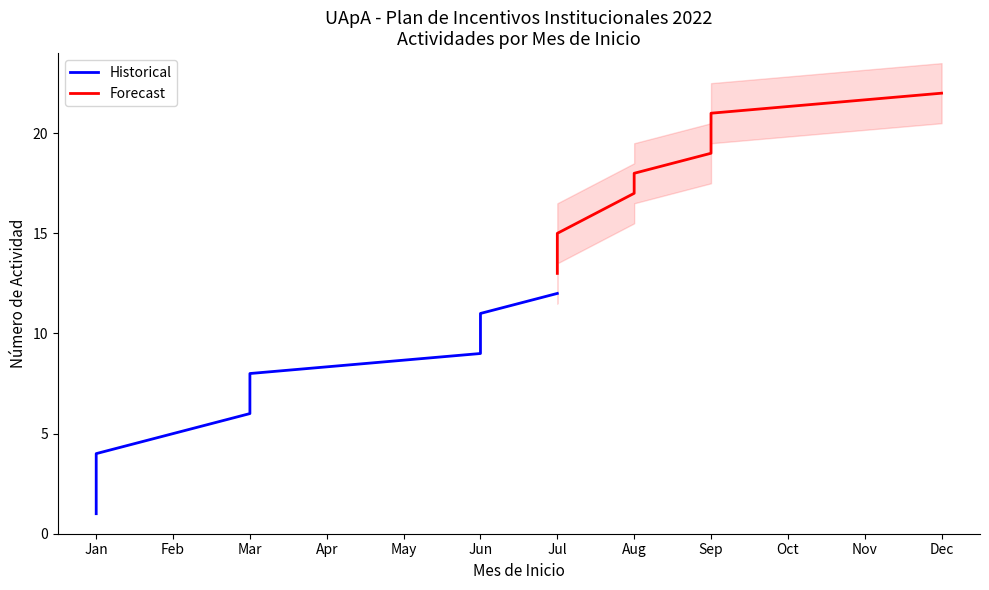

What is the value of the upper point at the 14th from the left?

12.5